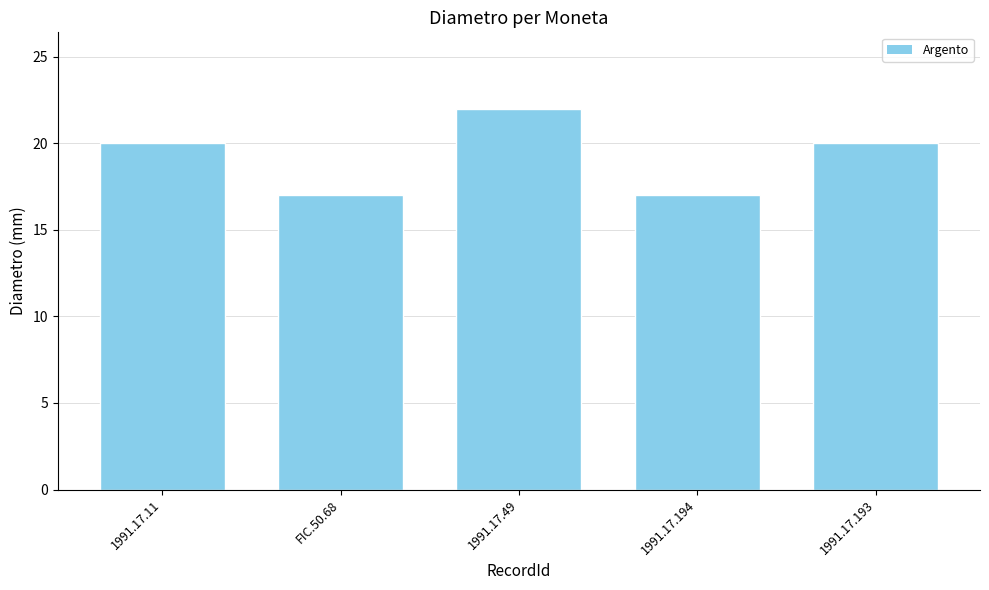

What is the sum of the values at 1991.17.49 and 1991.17.193?

42